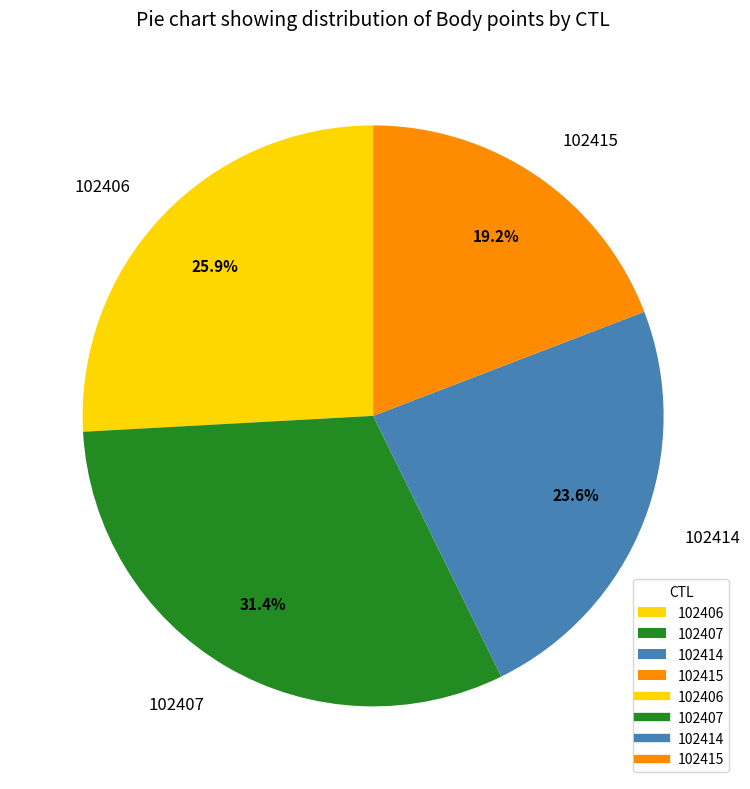

Is 102414 the majority of the pie?

No